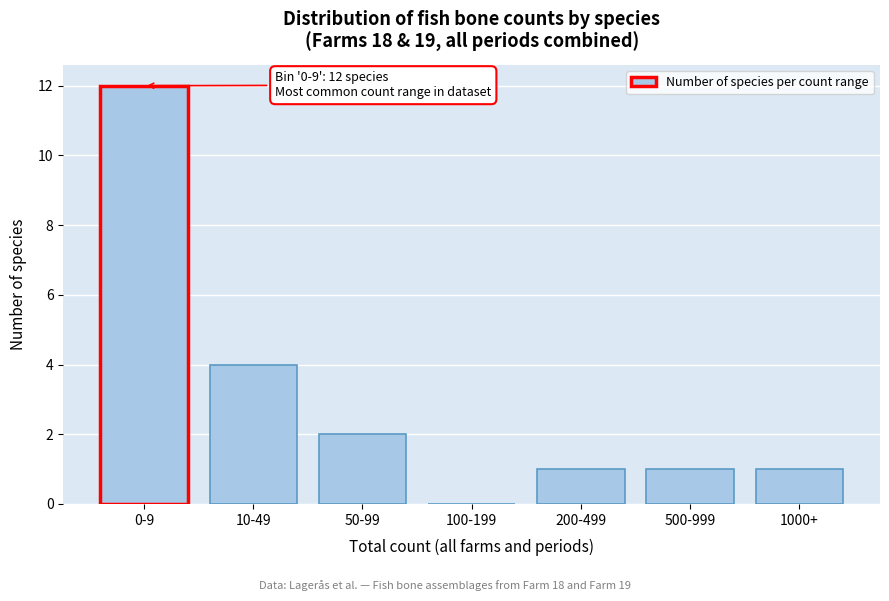

Reading left to right, extract all data points from this chart.

0-9=12	10-49=4	50-99=2	100-199=0	200-499=1	500-999=1	1000+=1